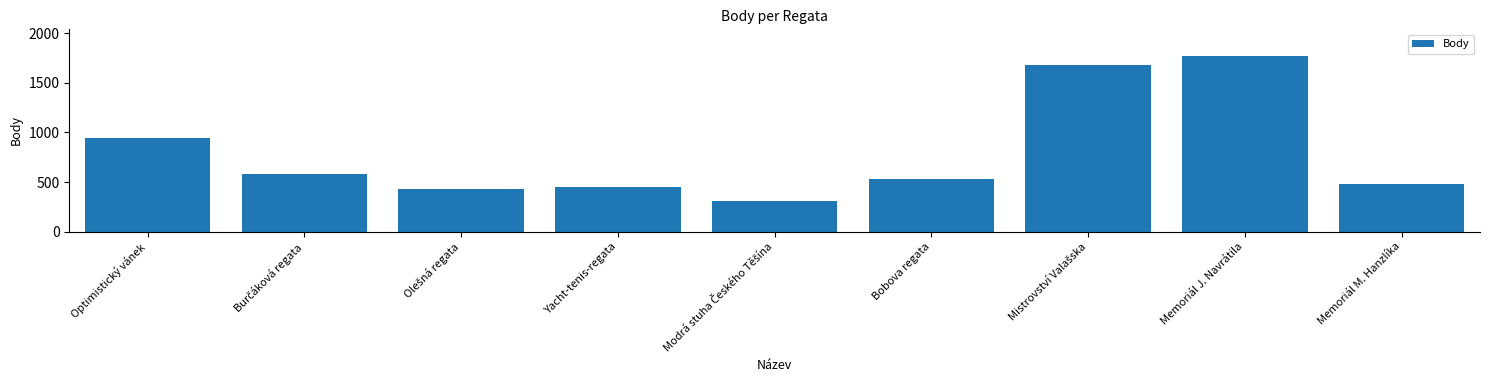

What is the minimum value shown in the chart?

312